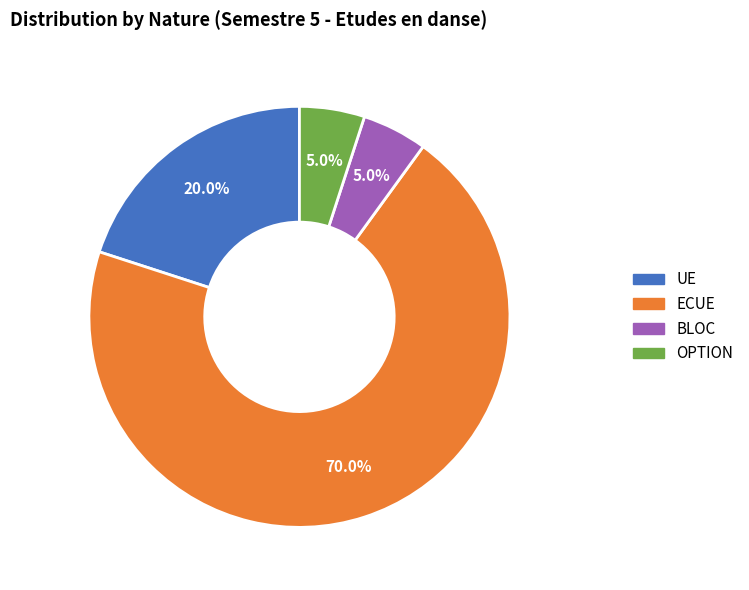

Which slice represents more than half of the pie?

ECUE